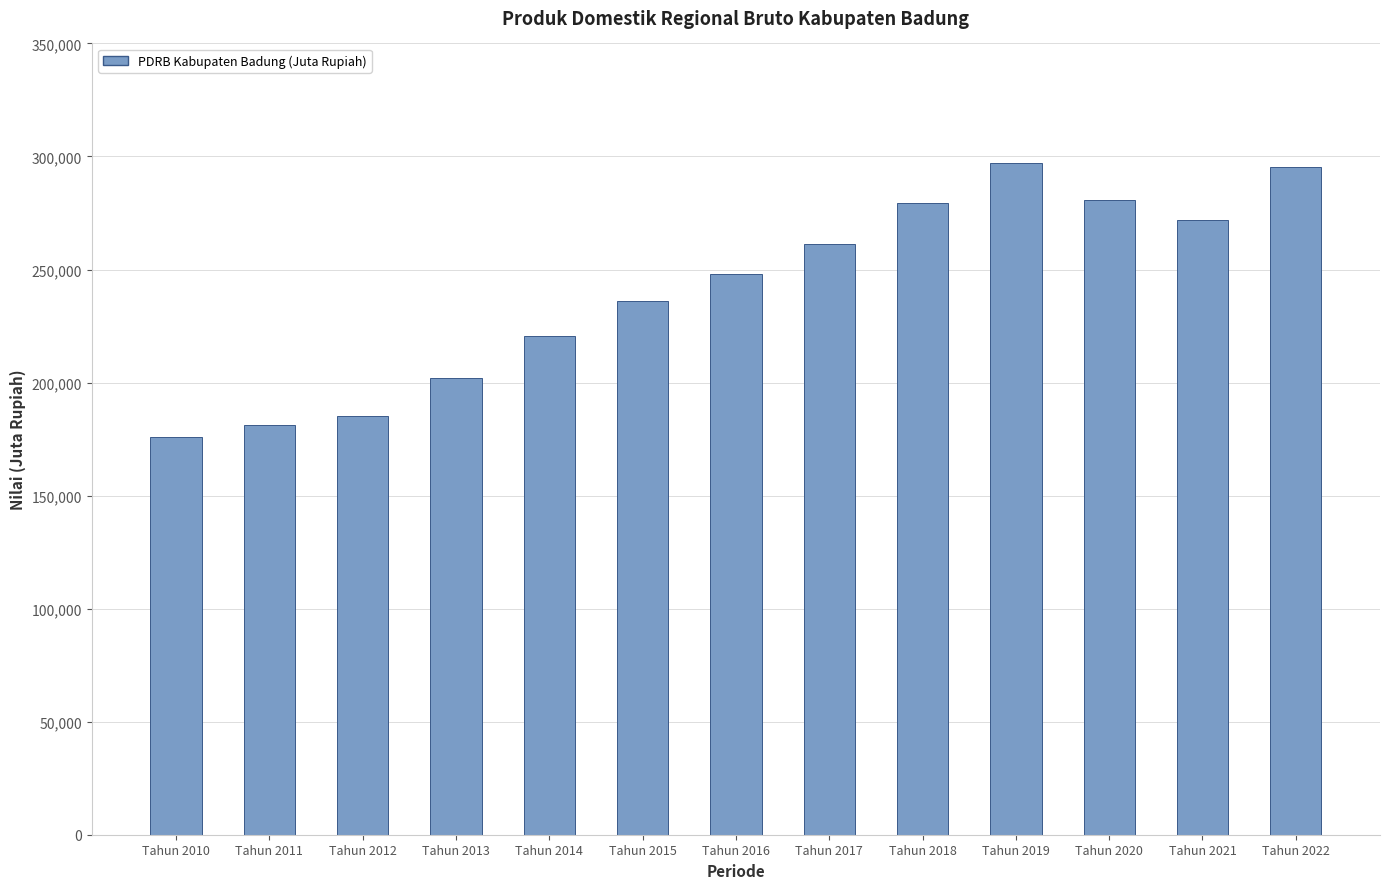

What is the difference between the values at Tahun 2022 and Tahun 2016?

47231.3